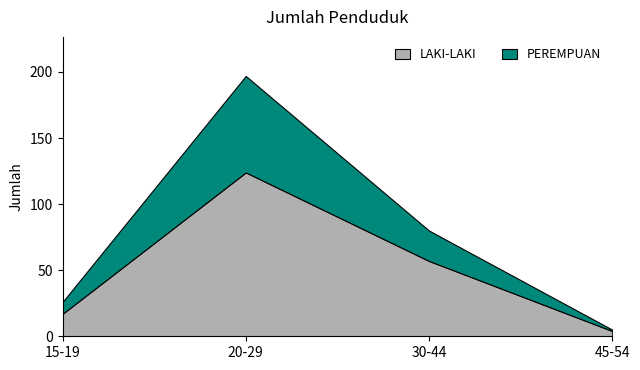

What are all the series names shown in the legend?

LAKI-LAKI, PEREMPUAN